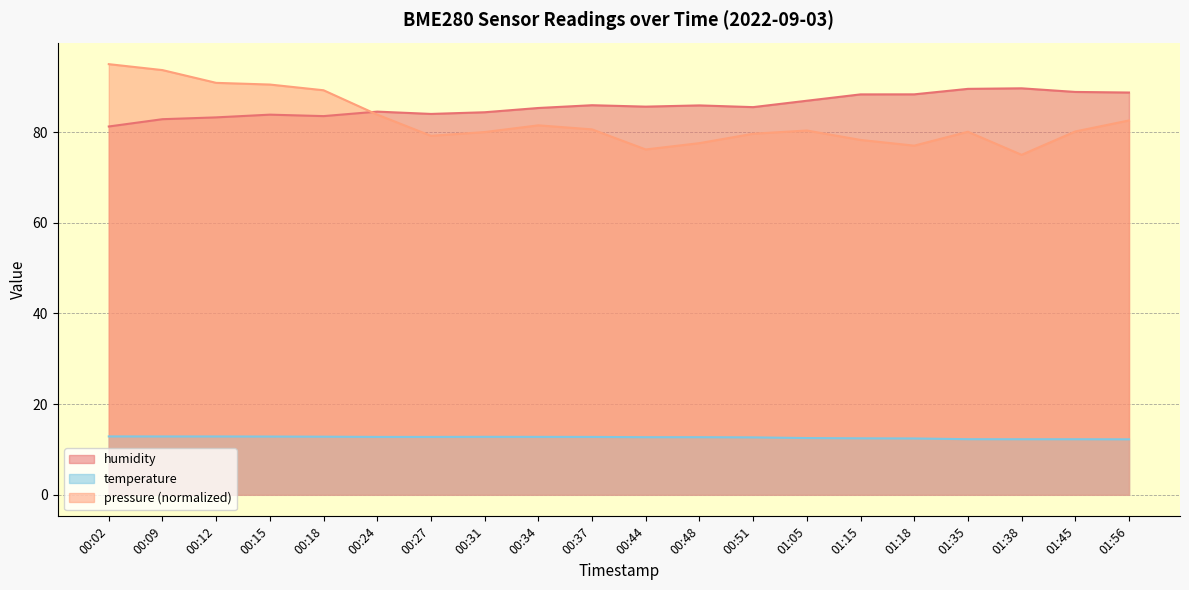

True or false: temperature and humidity cross at least once.

False